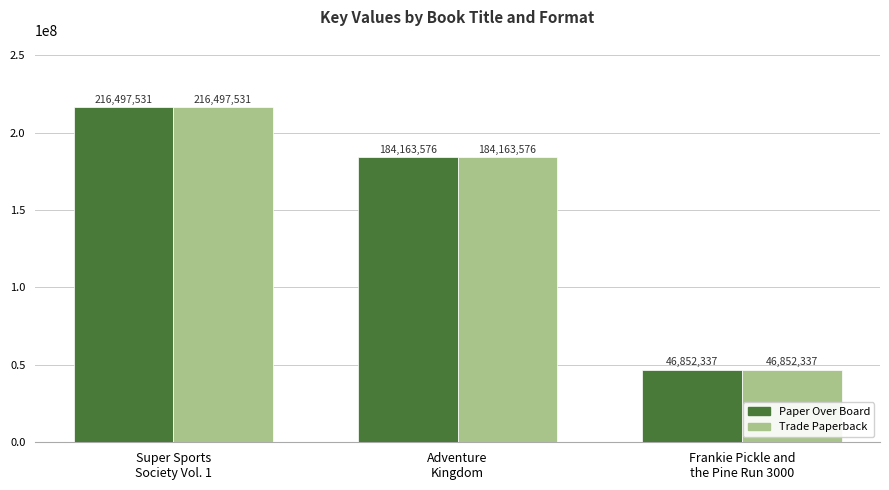

The value of Paper Over Board at Frankie Pickle and
the Pine Run 3000 is 46852337. True or false?

True